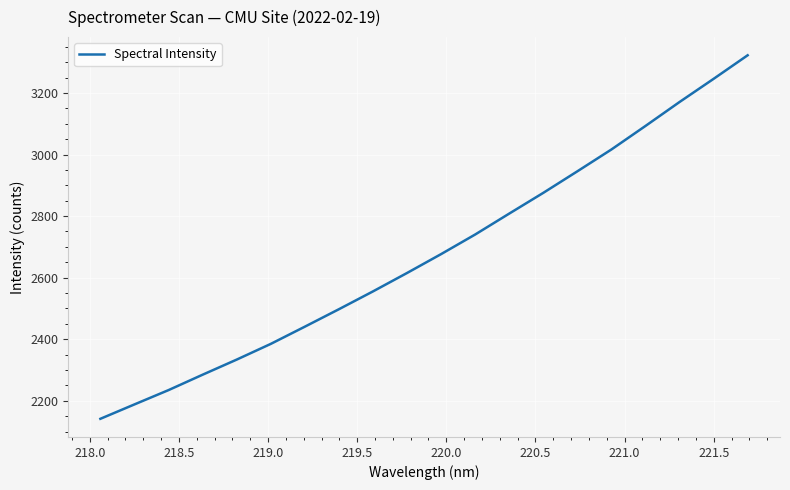

What is the sum of all values?

53569.5